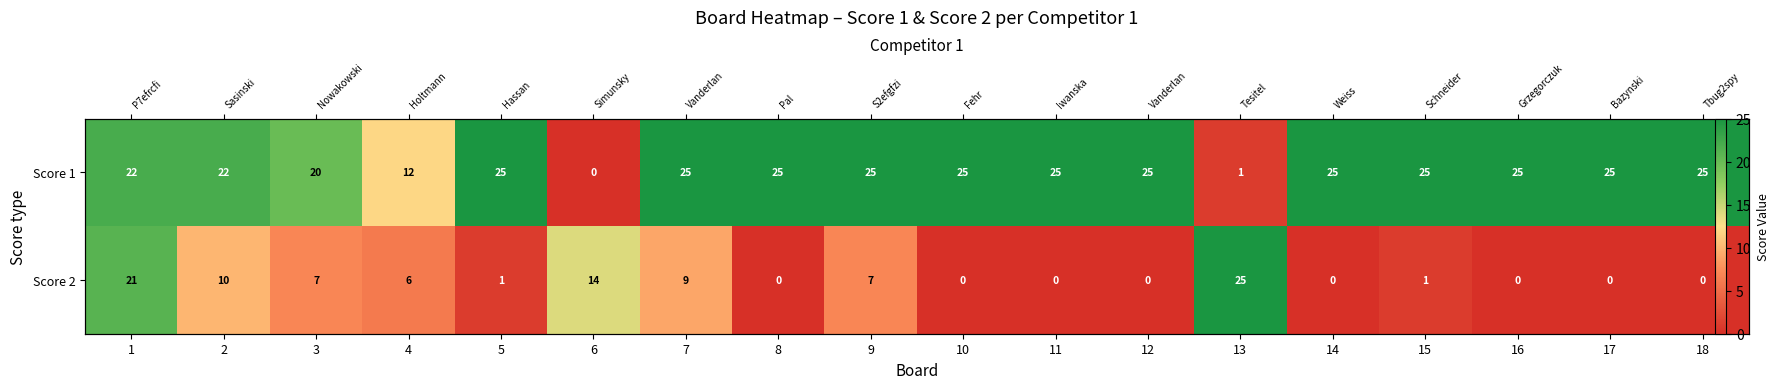

True or false: Score 1 has a value of 22 at 2.

True